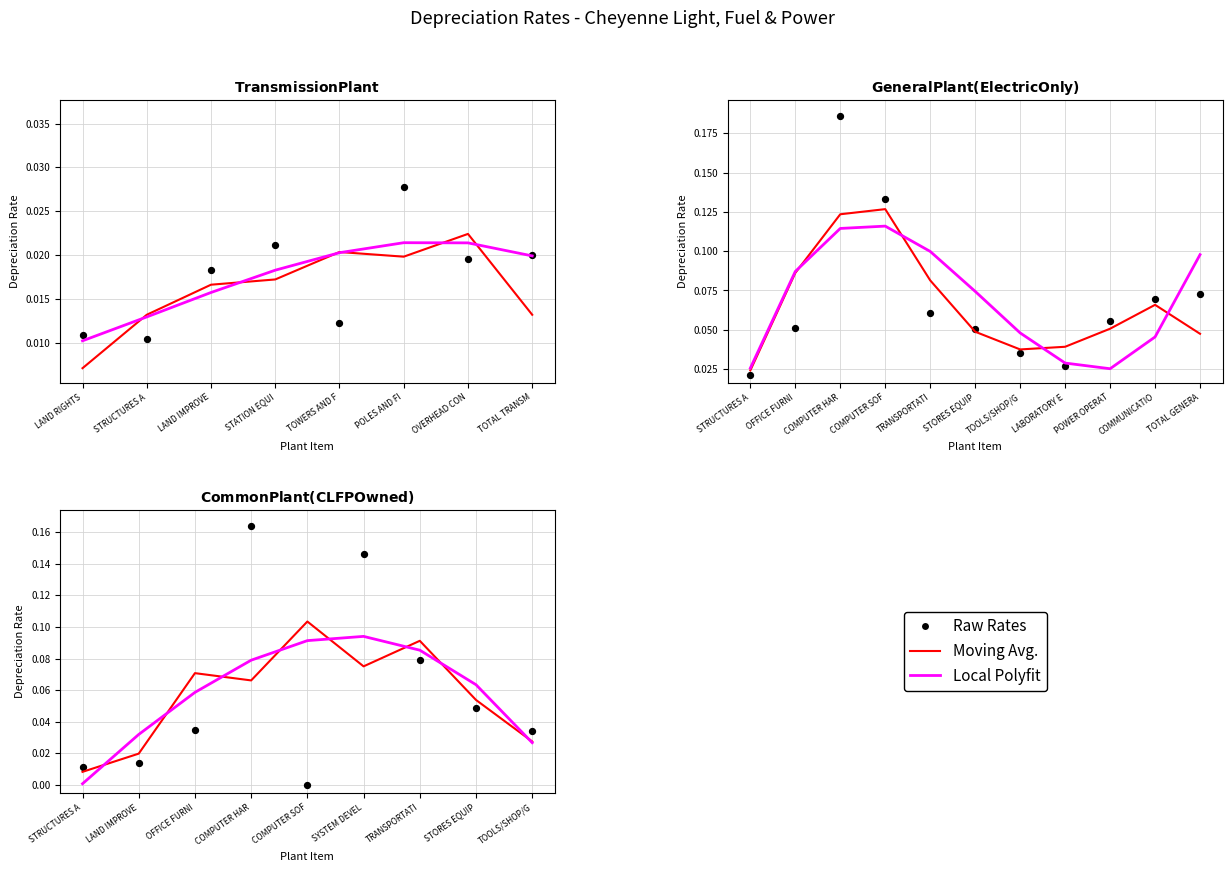

Which series contains the highest Y value?

Raw Rates